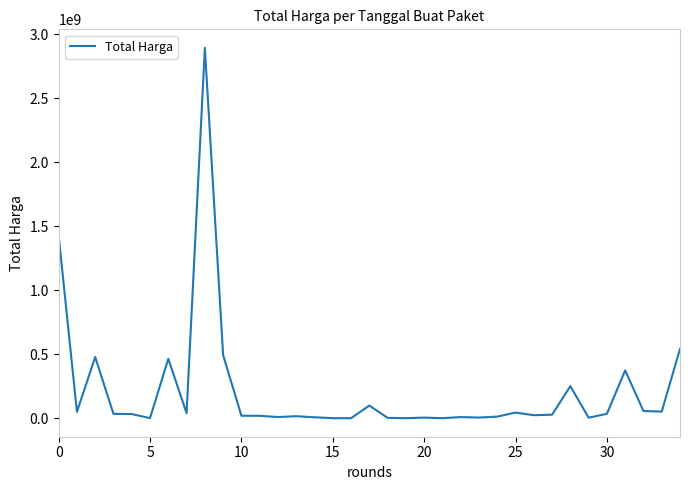

What is the maximum value shown in the chart?

2892122000